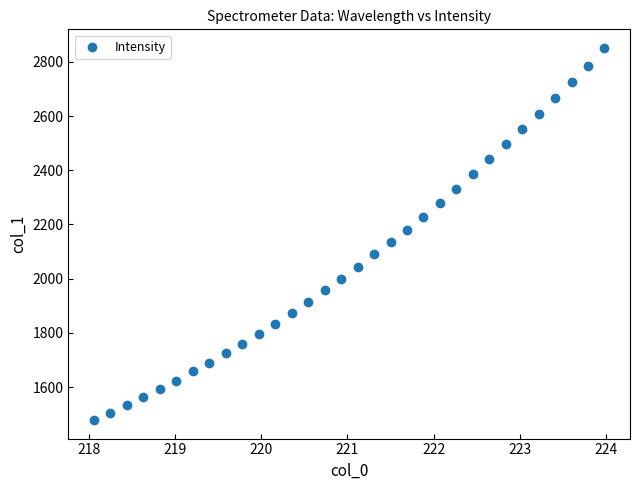

What is the range of Y values (max minus min)?

1372.2